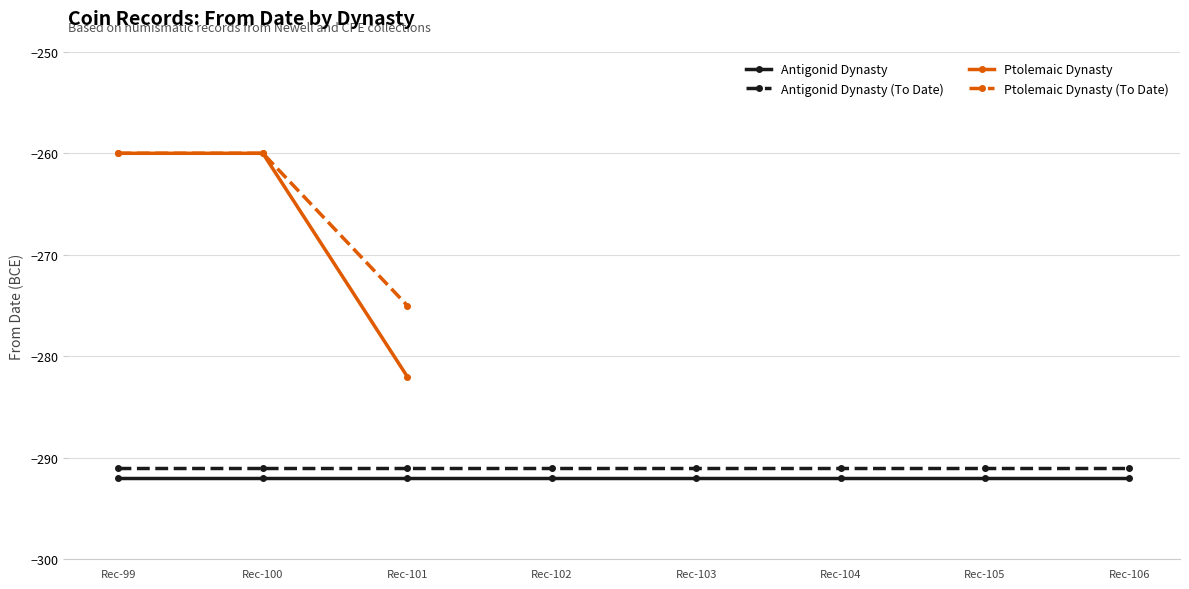

The Ptolemaic Dynasty (To Date) series shows -260 at Rec-99. True or false?

True